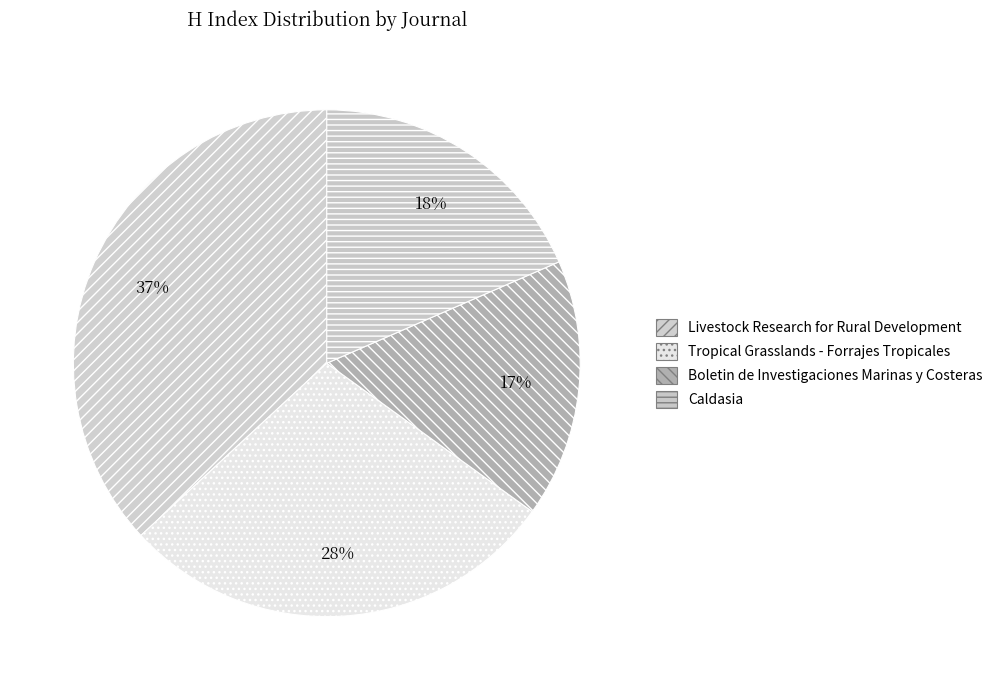

To the nearest percent, what is the difference between the largest and smallest slice percentages?

20%